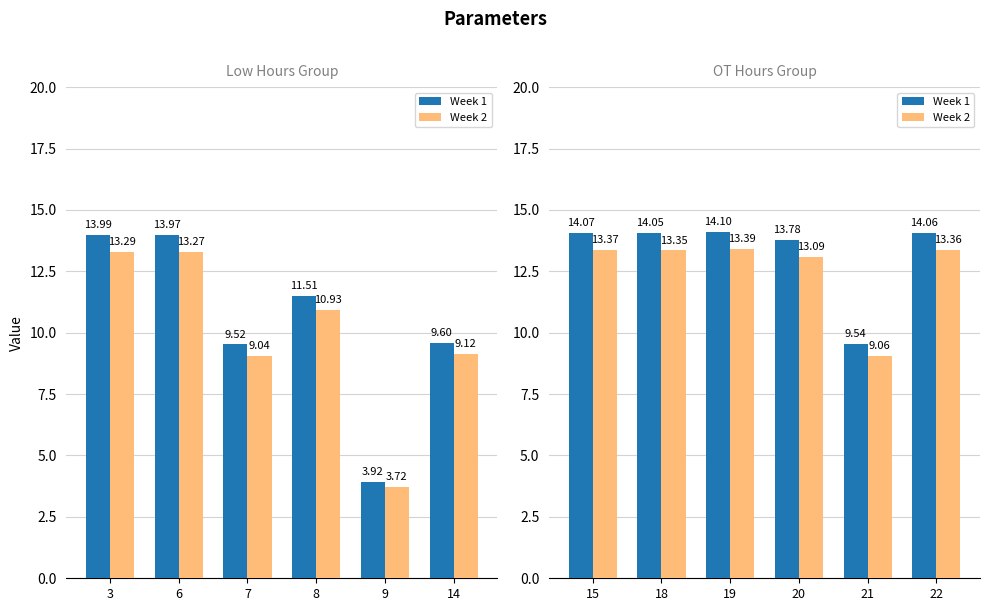

How many values in the Week 2 series are below 13?

1